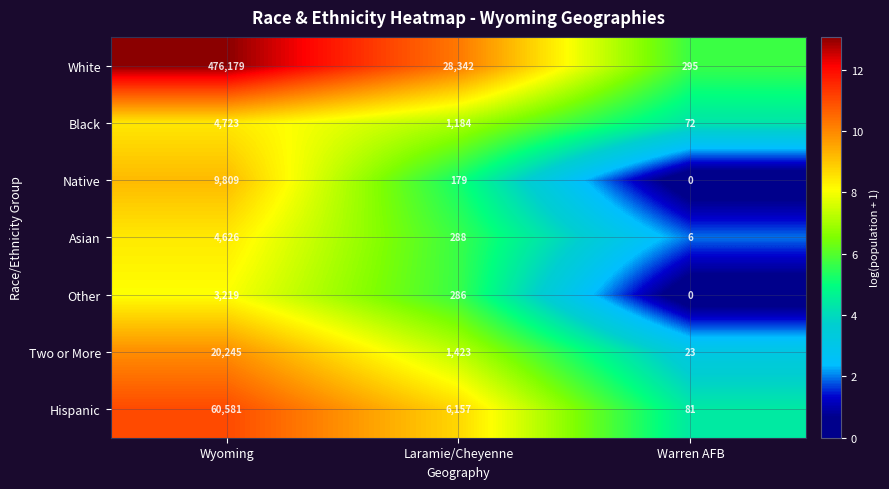

True or false: Hispanic has a value of 8179 at Laramie/Cheyenne.

False